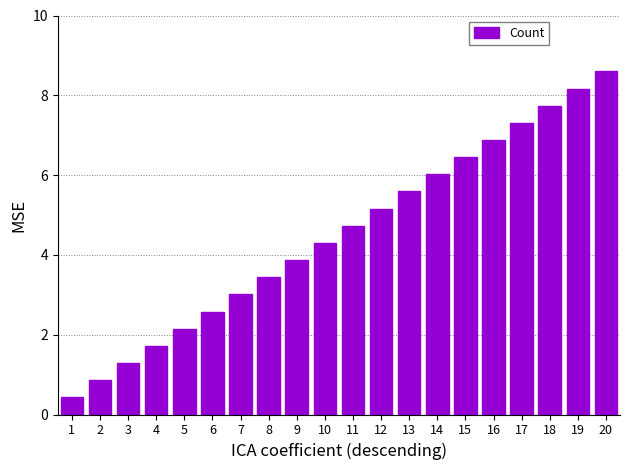

What is the average value?

4.5